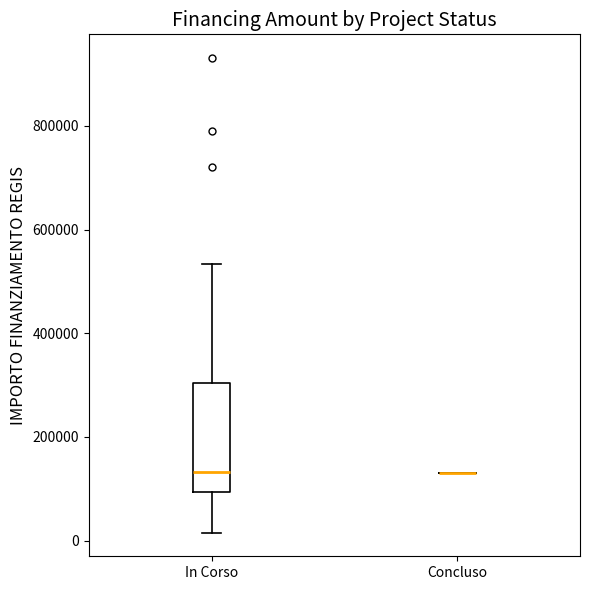

Reading left to right, read every box against the y-axis: the position of its median line, the range the box covers, and the ends of its whiskers. The values are not printed on the chart, so give them approximately, as read against the axis.

In Corso: median 140000, box 100000 to 300000, whiskers 20000 to 540000
Concluso: box collapsed to a line at 140000, whiskers 140000 to 140000